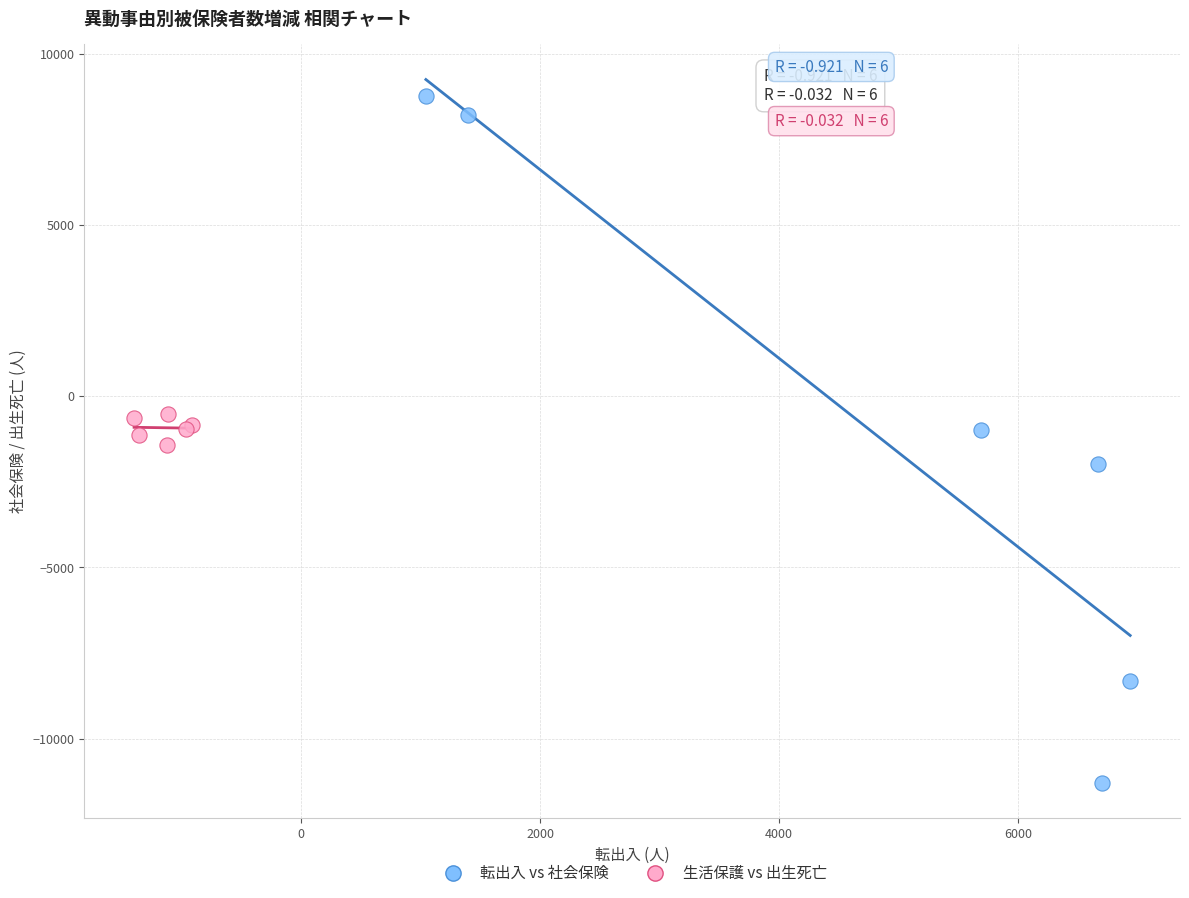

Which series contains the lowest Y value?

転出入 vs 社会保険